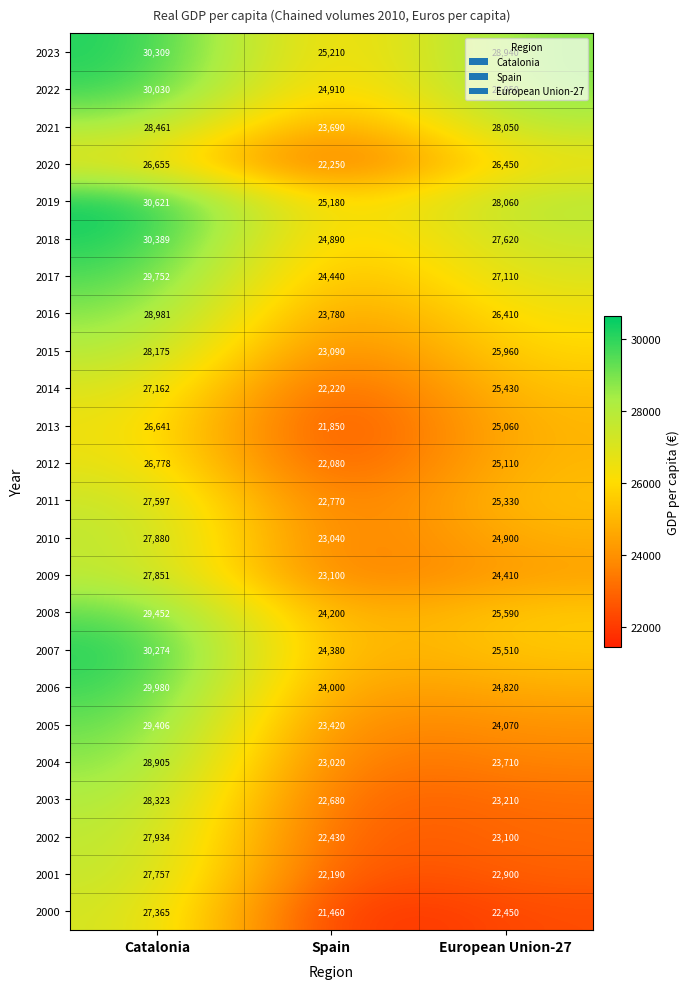

Between Catalonia and European Union-27, which series saw the biggest shift?

2005